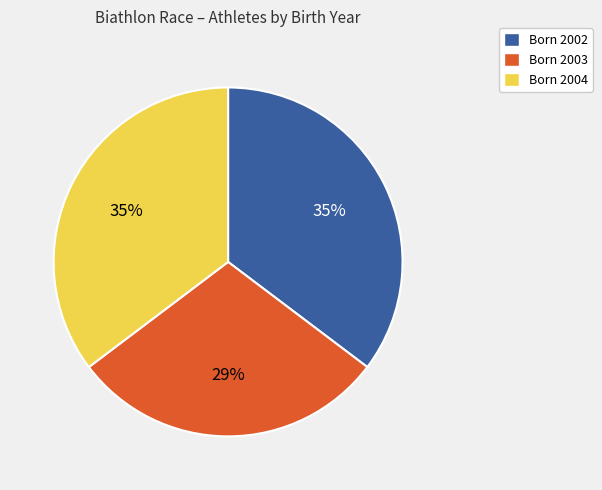

To the nearest percent, what is the average slice percentage?

33%